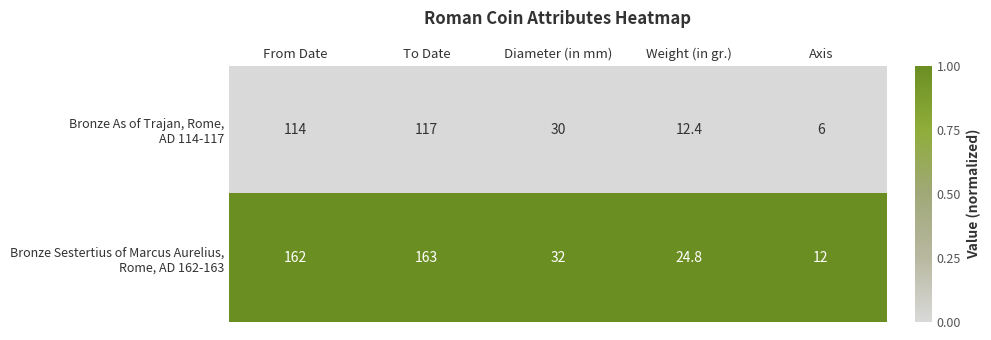

What is the total value across all series at From Date?

276.0